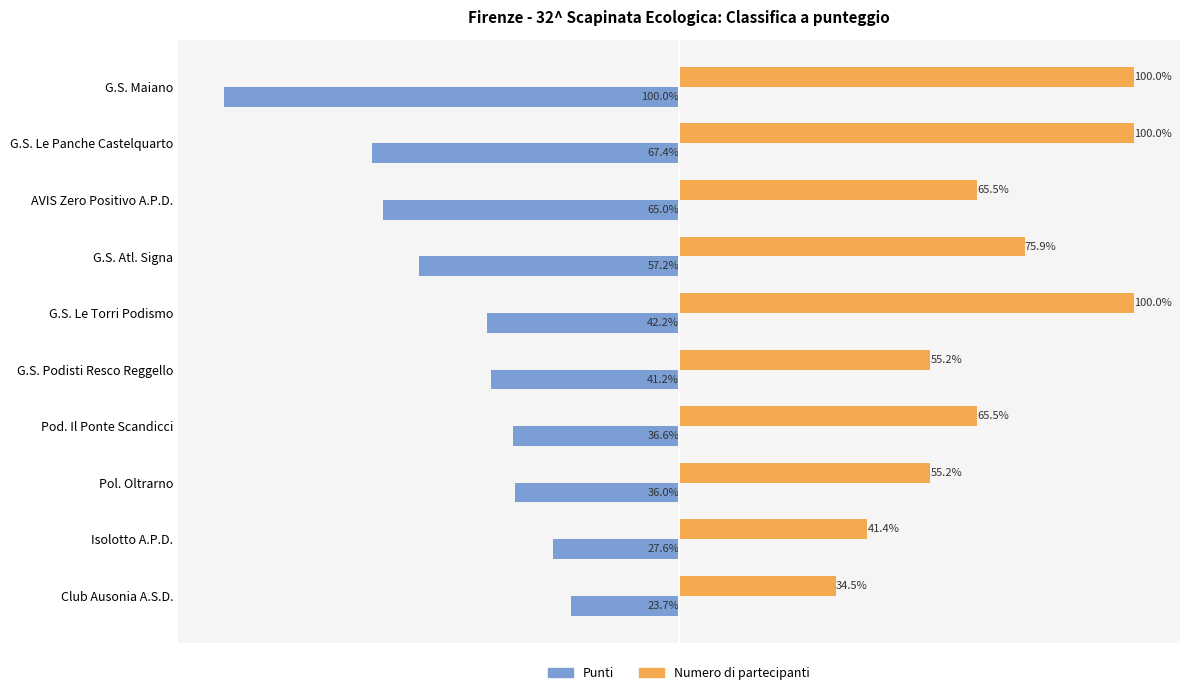

Which category has the lowest value in the Punti series?

G.S. Maiano